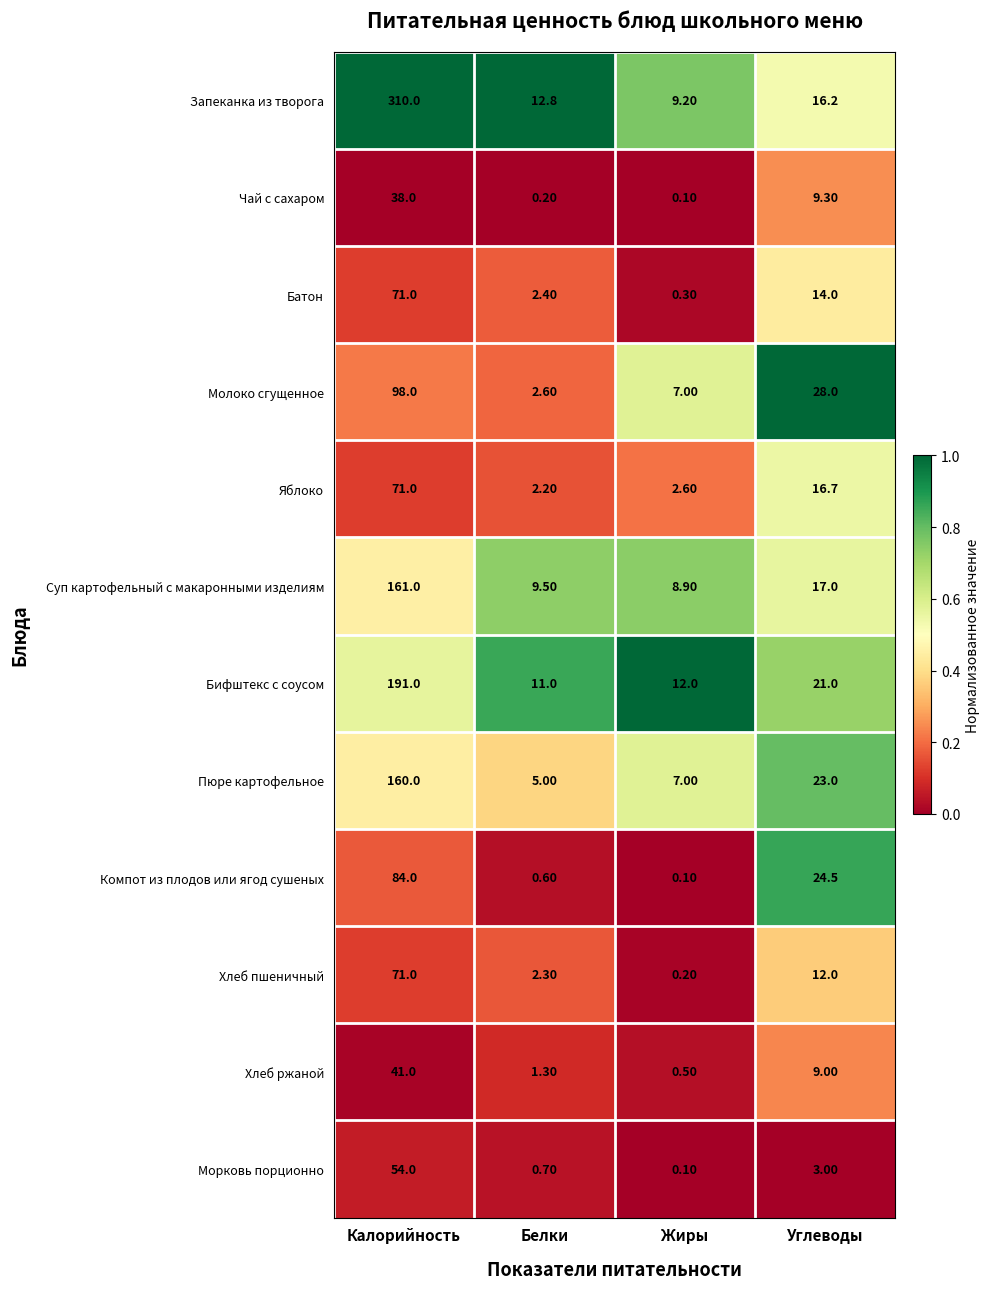

Which series has the largest range (max minus min)?

Запеканка из творога